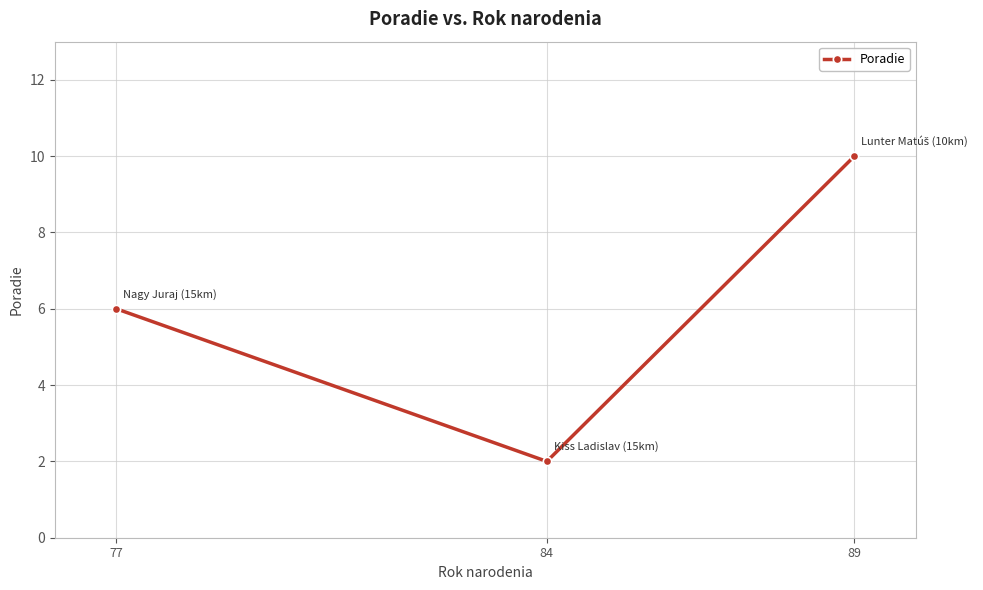

Rank the categories by value from highest to lowest.

89, 77, 84